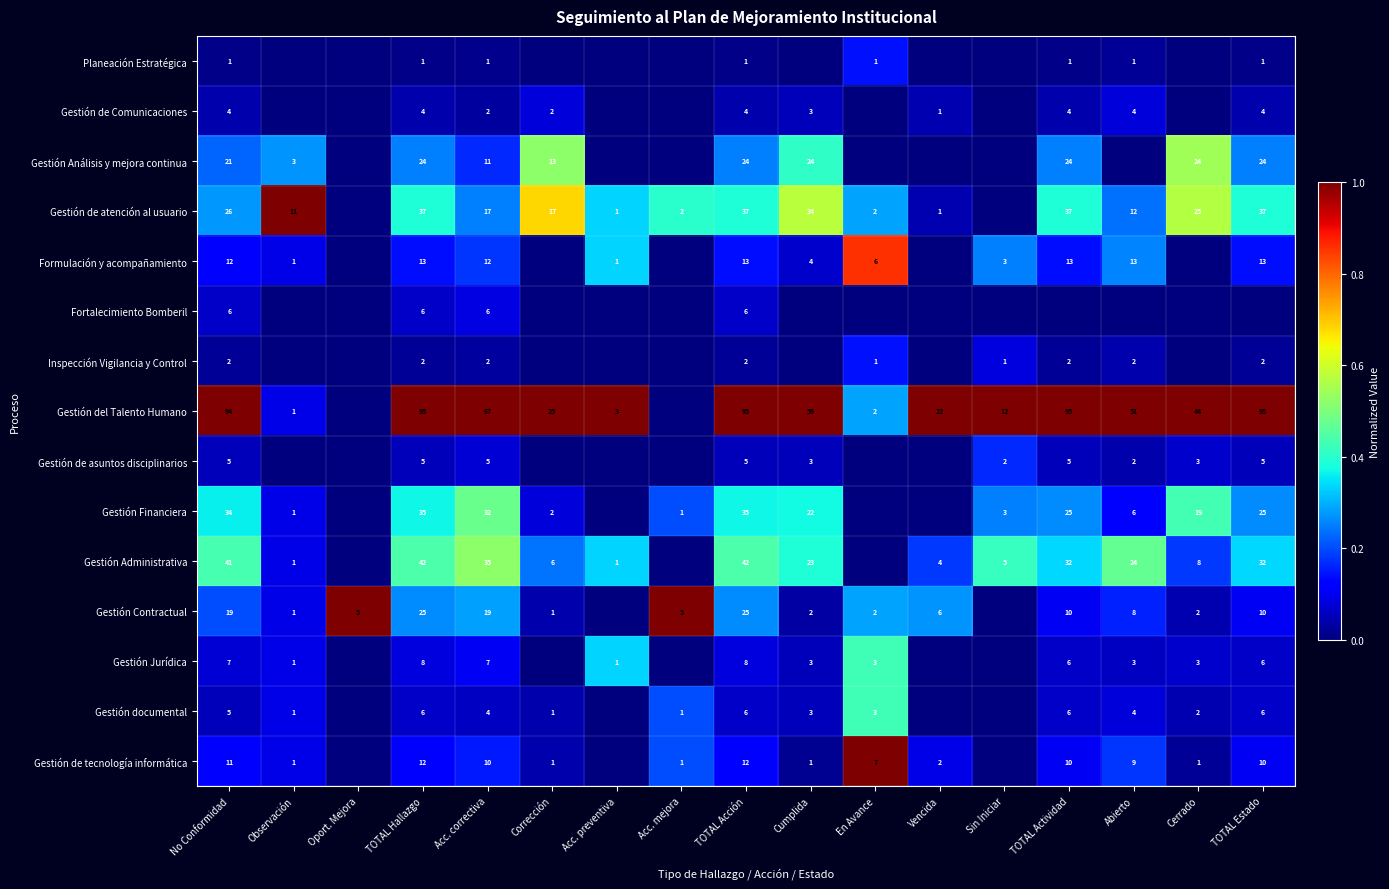

The Planeación Estratégica series shows 0.0 at TOTAL Actividad. True or false?

False